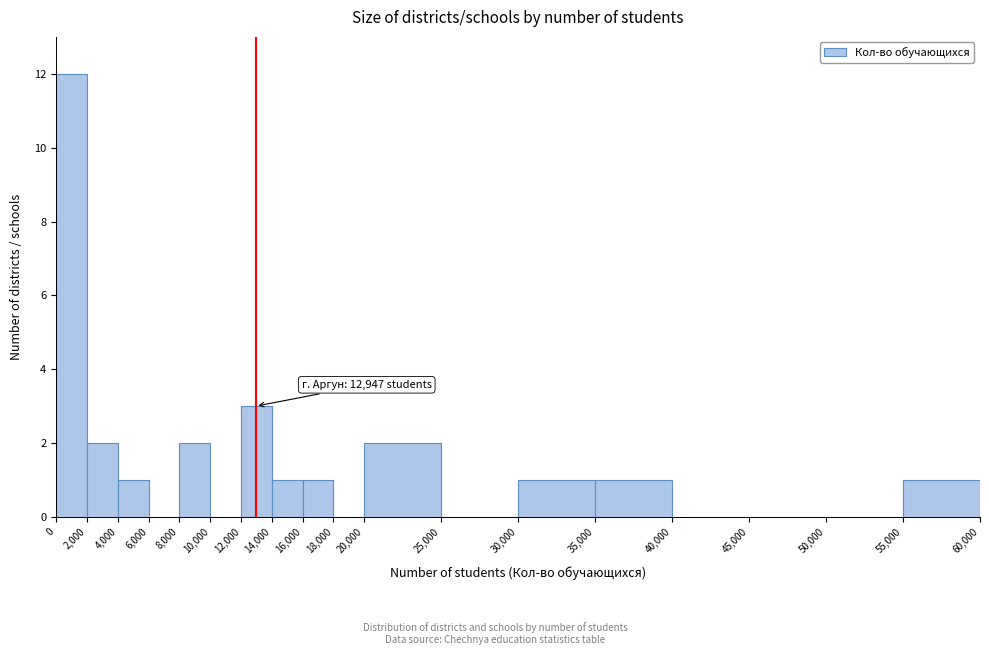

Which range on the x-axis has the tallest bar?

0 to 2,000